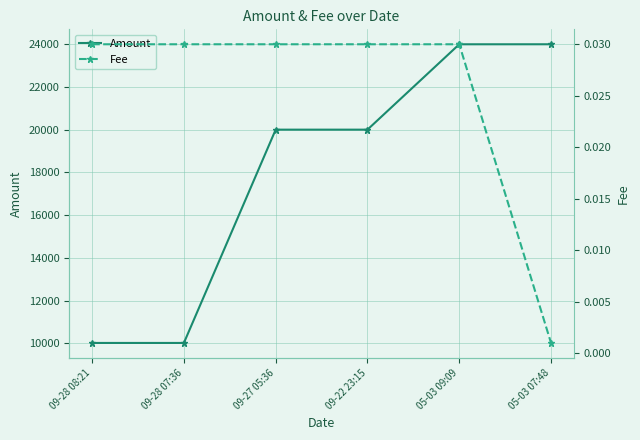

Which label corresponds to the largest value in the chart?

05-03 07:48